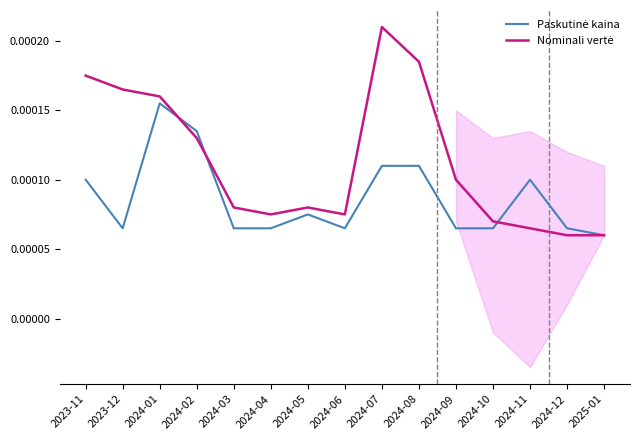

Where do Nominali vertė and Paskutinė kaina first cross each other?

2024-01 and 2024-02